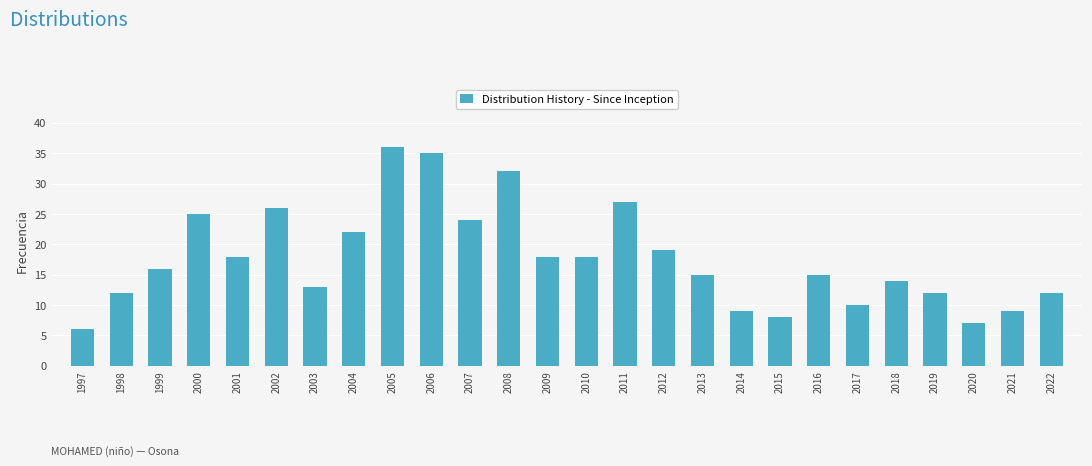

Reading right to left, transcribe all the data shown in this chart.

12	9	7	12	14	10	15	8	9	15	19	27	18	18	32	24	35	36	22	13	26	18	25	16	12	6